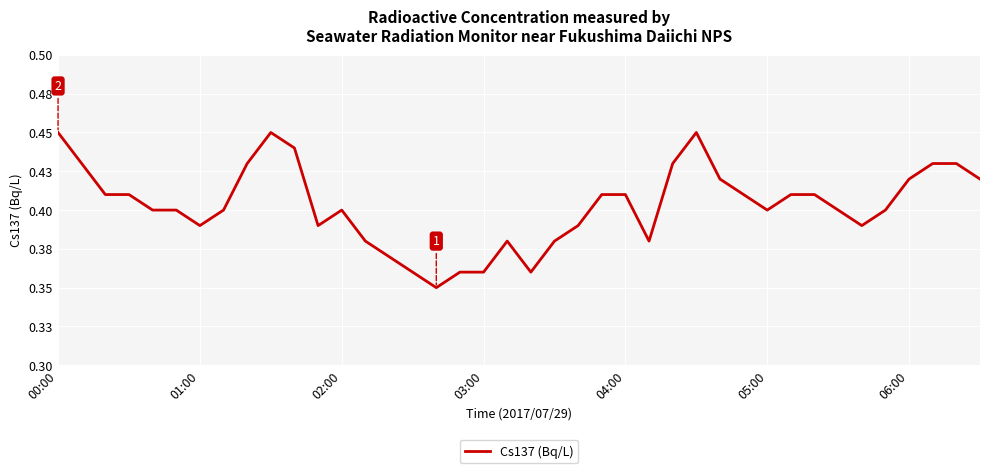

True or false: there are more than 0 points higher than both neighbors.

True